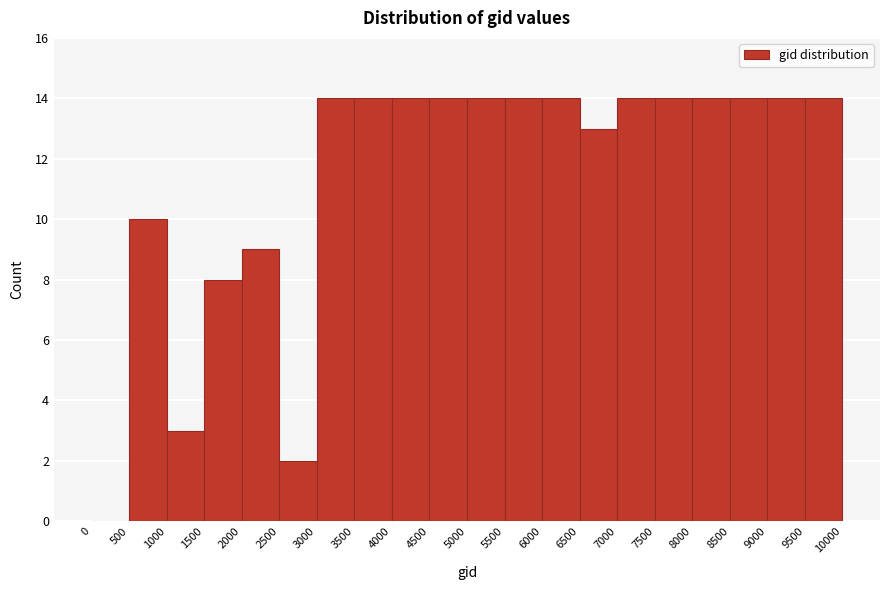

Reading left to right, transcribe this chart: for each bar, give the range it covers on the x-axis and its height. The values are not printed on the chart, so give them approximately, as read against the axis.

0 to 500: 0
500 to 1000: 10
1000 to 1500: 3
1500 to 2000: 8
2000 to 2500: 9
2500 to 3000: 2
3000 to 3500: 14
3500 to 4000: 14
4000 to 4500: 14
4500 to 5000: 14
5000 to 5500: 14
5500 to 6000: 14
6000 to 6500: 14
6500 to 7000: 13
7000 to 7500: 14
7500 to 8000: 14
8000 to 8500: 14
8500 to 9000: 14
9000 to 9500: 14
9500 to 10000: 14